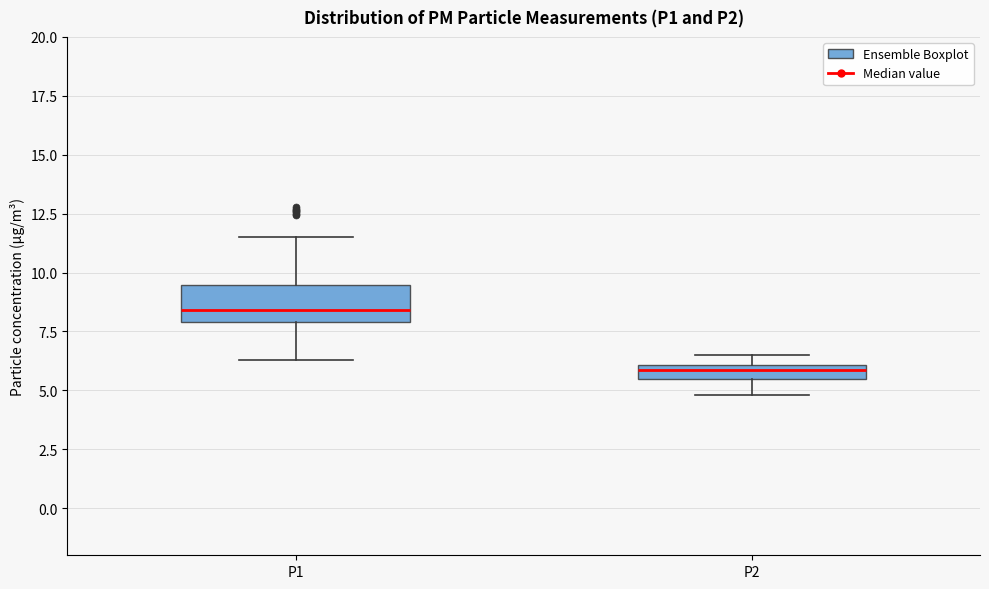

Which box's median line is the lowest?

P2